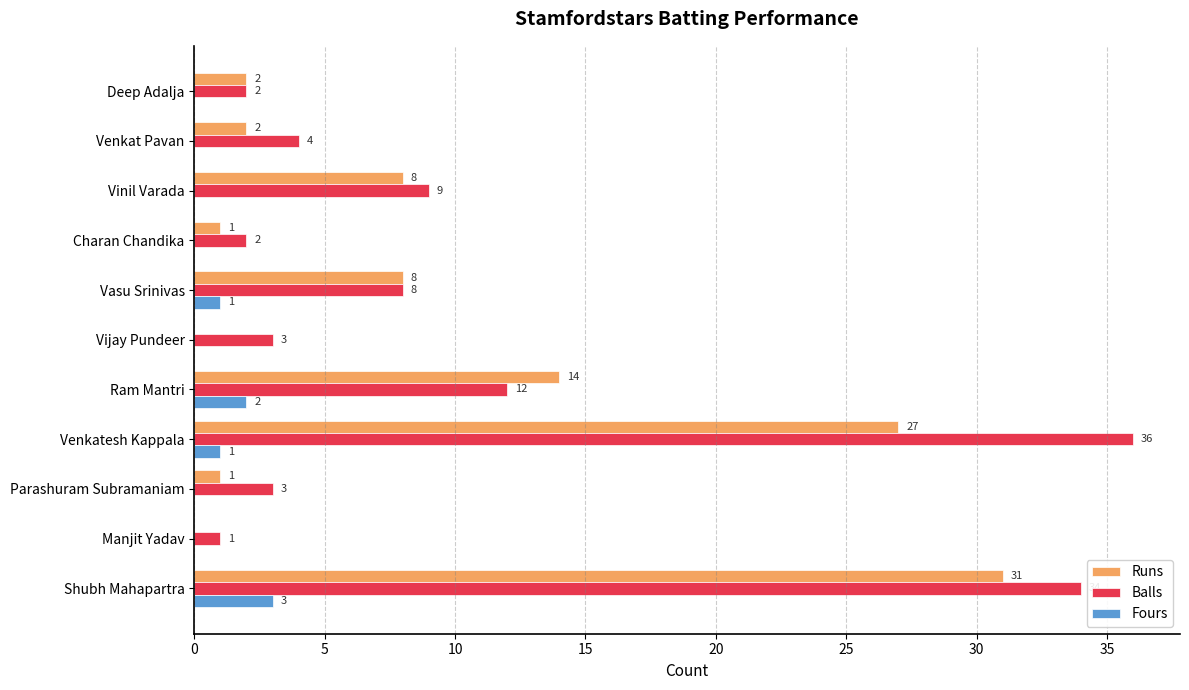

Between Parashuram Subramaniam and Vinil Varada, which series saw the biggest shift?

Runs